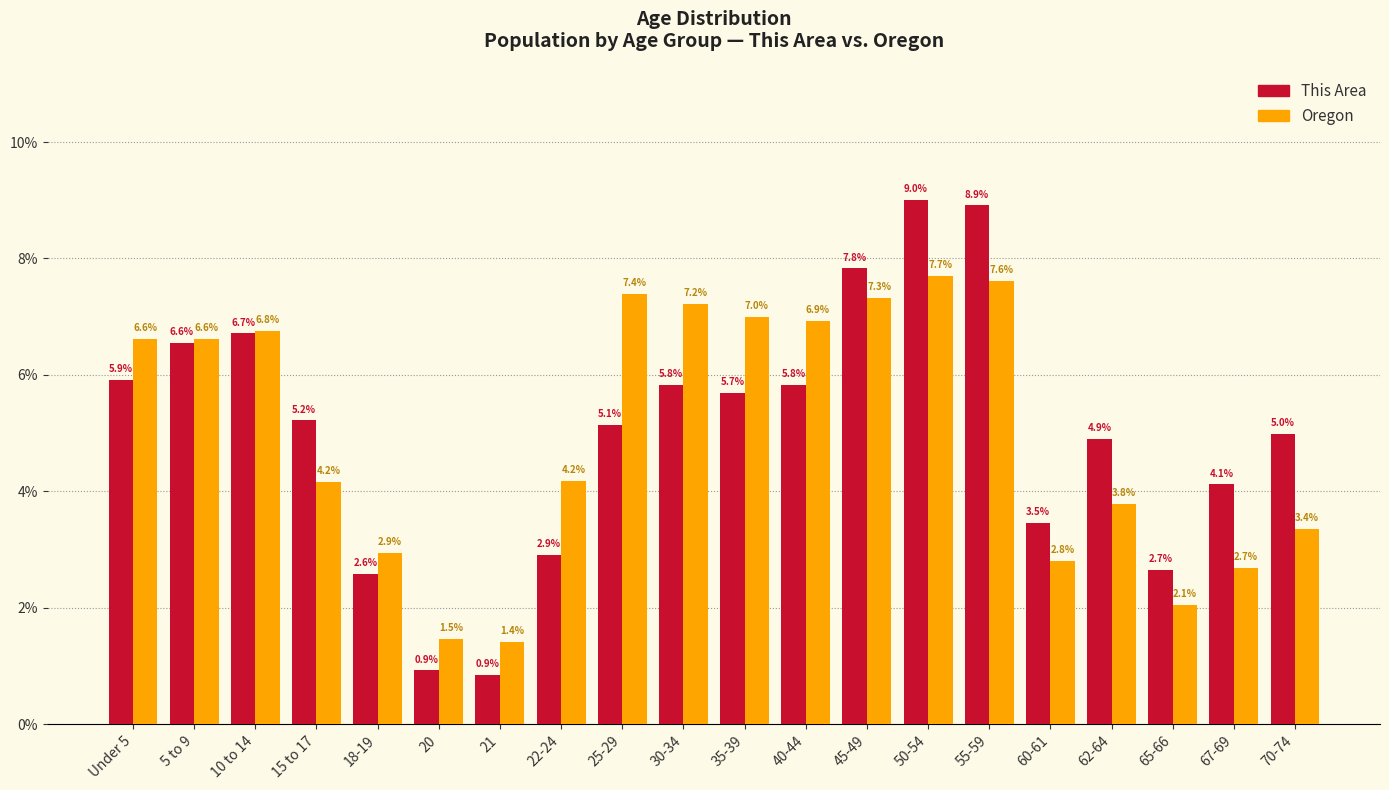

Reading right to left, extract all data points from this chart.

This Area: 70-74=5.0	67-69=4.1	65-66=2.7	62-64=4.9	60-61=3.5	55-59=8.9	50-54=9.0	45-49=7.8	40-44=5.8	35-39=5.7	30-34=5.8	25-29=5.1	22-24=2.9	21=0.9	20=0.9	18-19=2.6	15 to 17=5.2	10 to 14=6.7	5 to 9=6.6	Under 5=5.9
Oregon: 70-74=3.4	67-69=2.7	65-66=2.1	62-64=3.8	60-61=2.8	55-59=7.6	50-54=7.7	45-49=7.3	40-44=6.9	35-39=7.0	30-34=7.2	25-29=7.4	22-24=4.2	21=1.4	20=1.5	18-19=2.9	15 to 17=4.2	10 to 14=6.8	5 to 9=6.6	Under 5=6.6